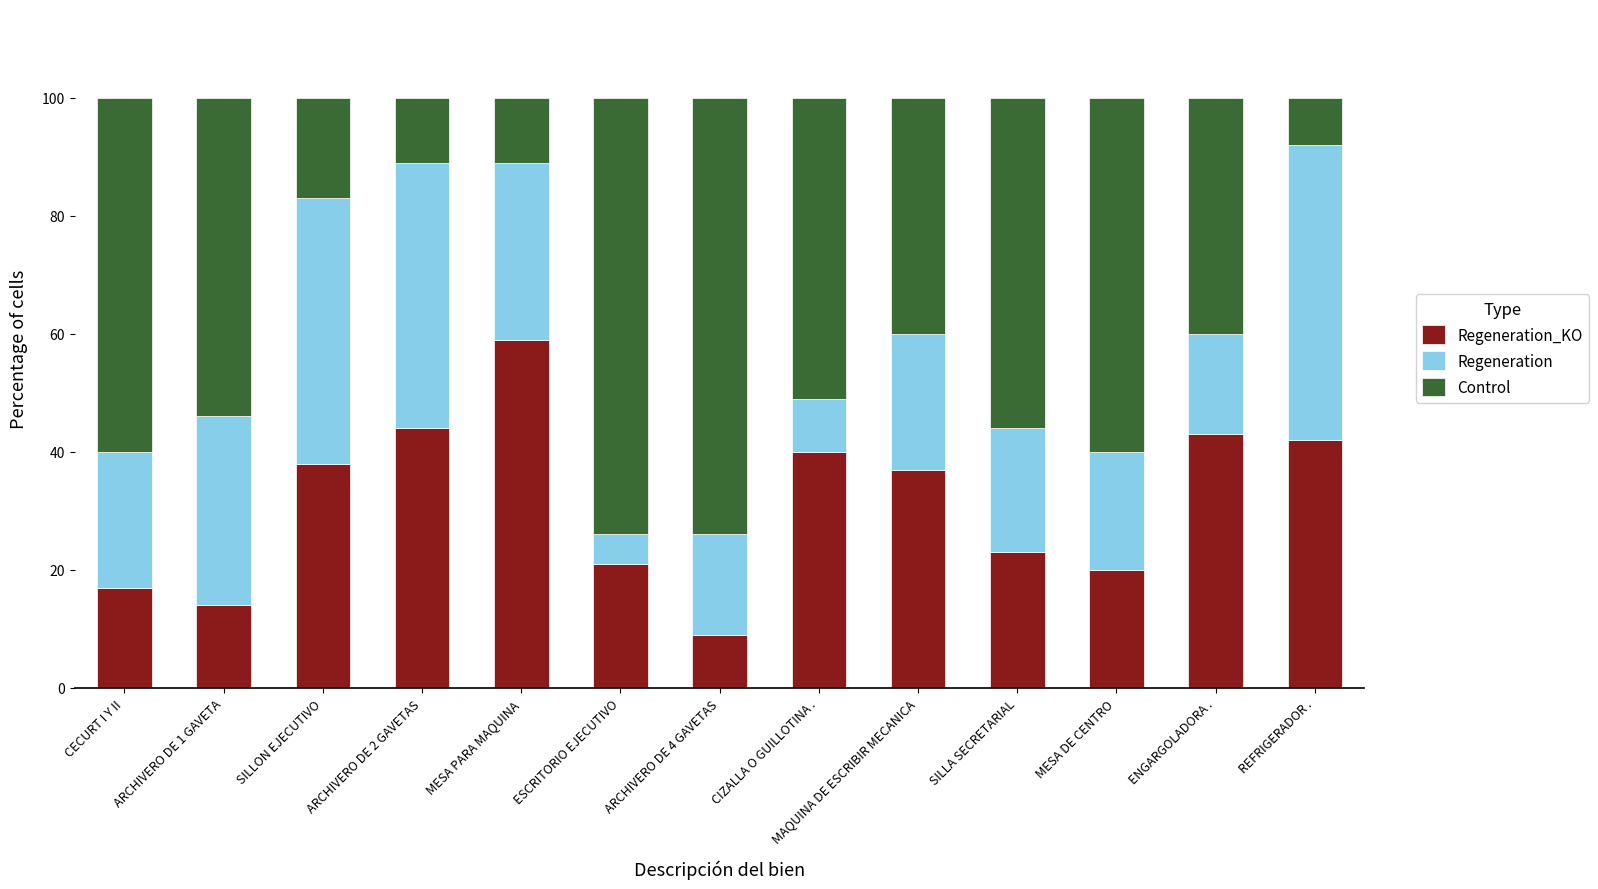

Does the chart contain stacked bars?

Yes